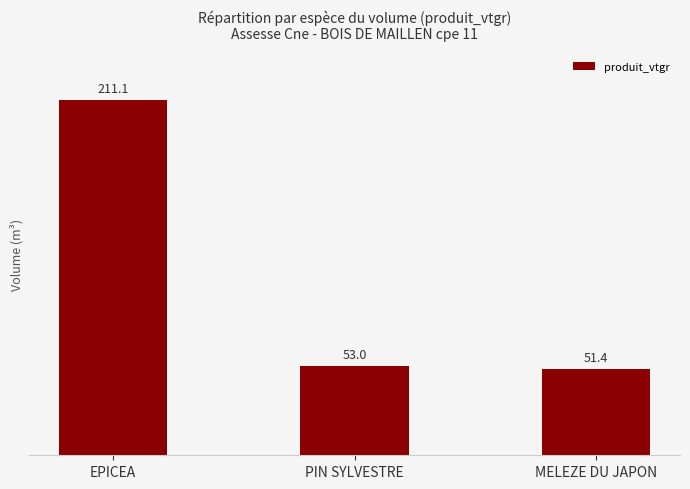

What is the minimum value shown in the chart?

51.4